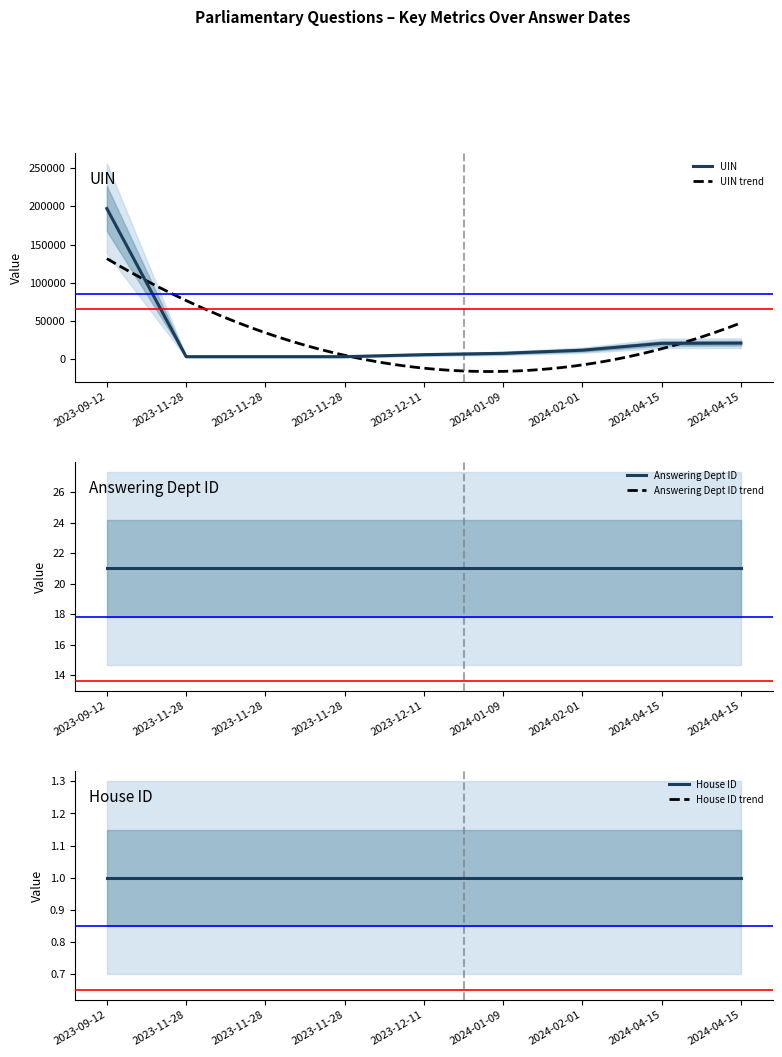

What is the value of the House ID point at the 5th from the left?

1